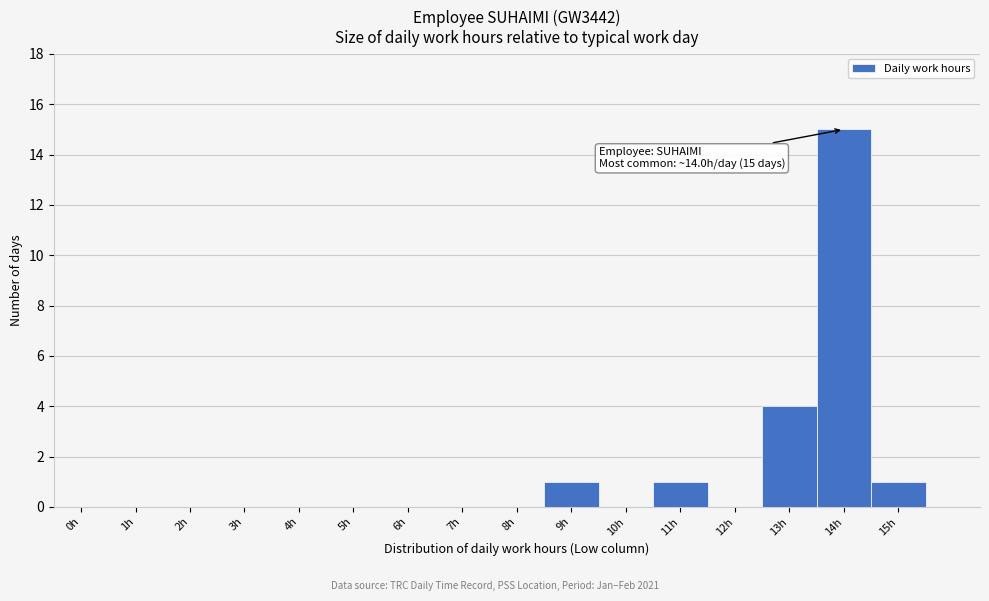

Reading right to left, transcribe all the data shown in this chart.

15h=1	14h=15	13h=4	12h=0	11h=1	10h=0	9h=1	8h=0	7h=0	6h=0	5h=0	4h=0	3h=0	2h=0	1h=0	0h=0